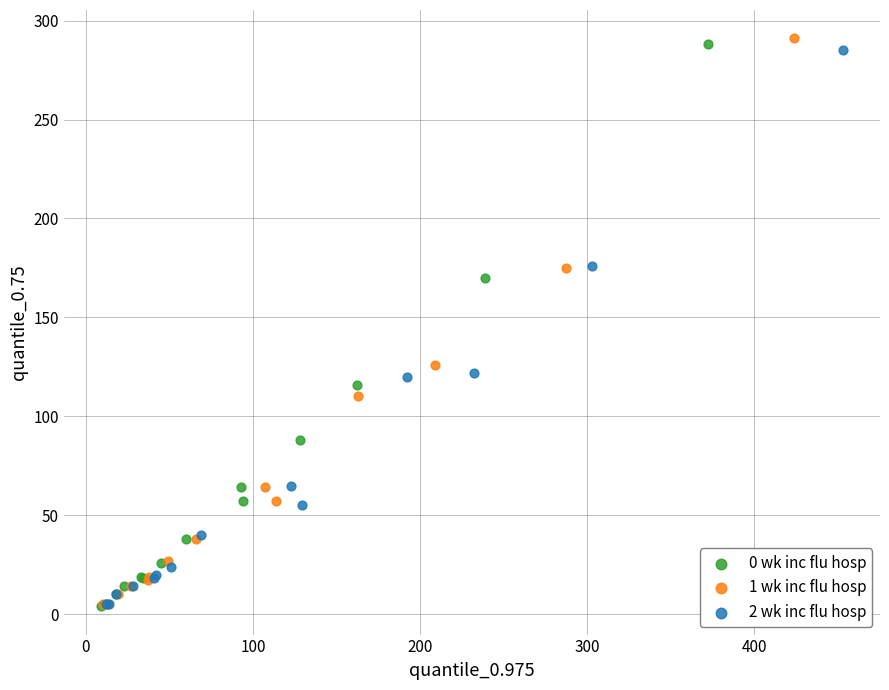

Which series reaches the maximum Y coordinate?

1 wk inc flu hosp